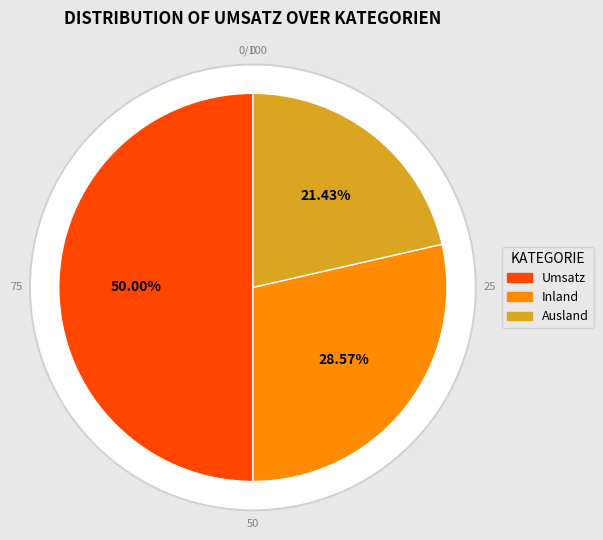

What percentage is the Inland slice, to the nearest percent?

29%